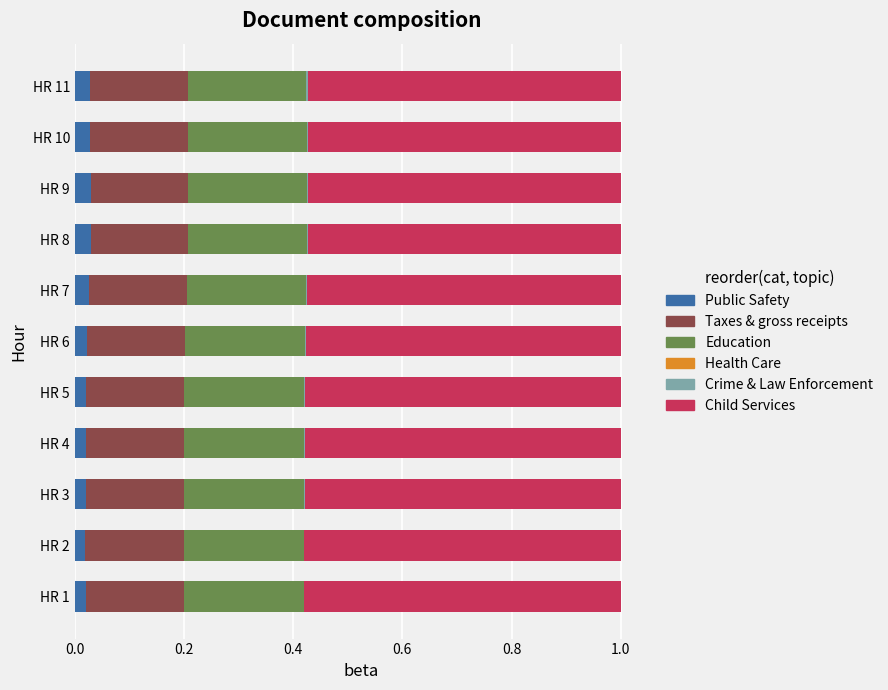

What is the sum of all Public Safety values?

0.3